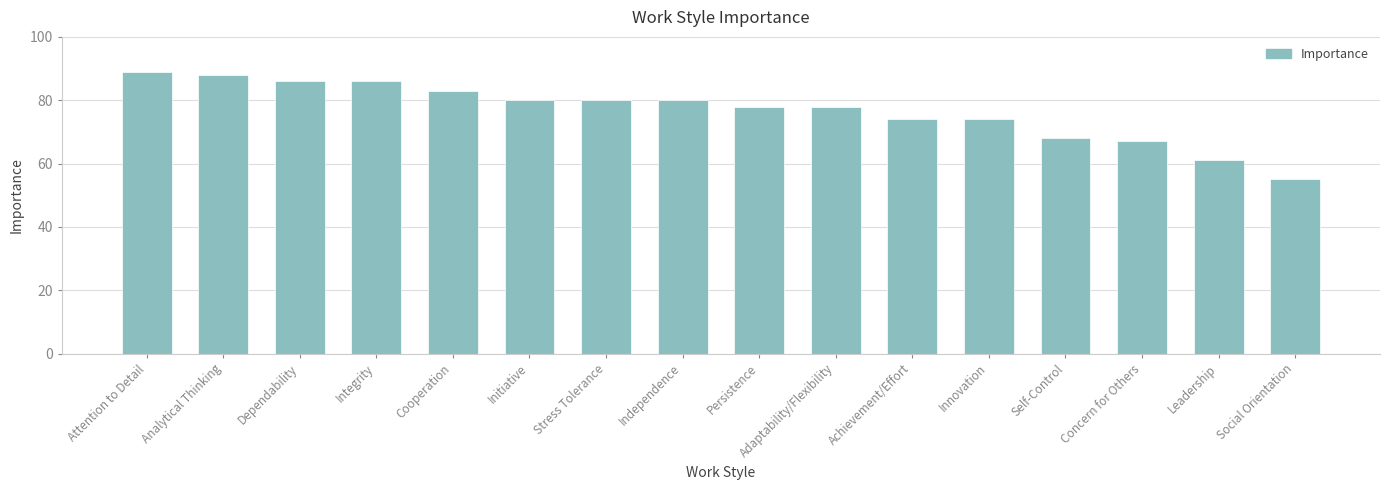

The value at Cooperation is 135. True or false?

False